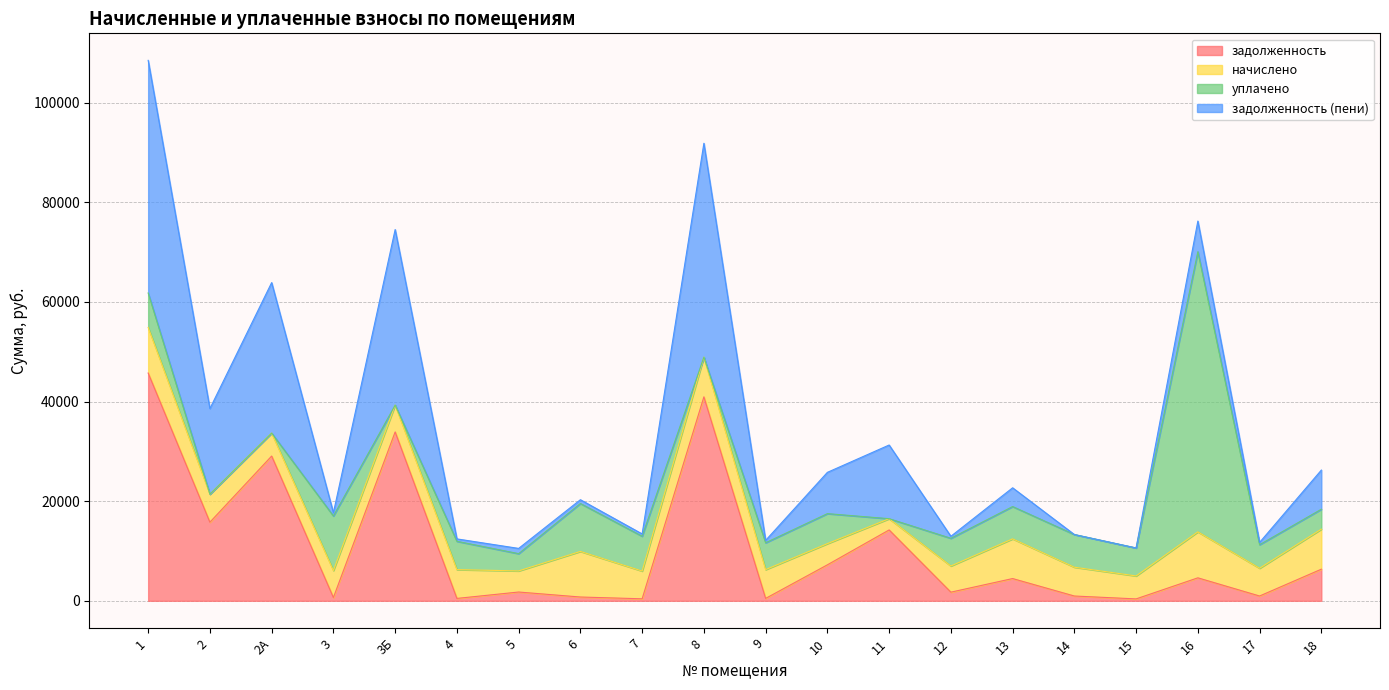

At which label does задолженность first exceed 4466?

1